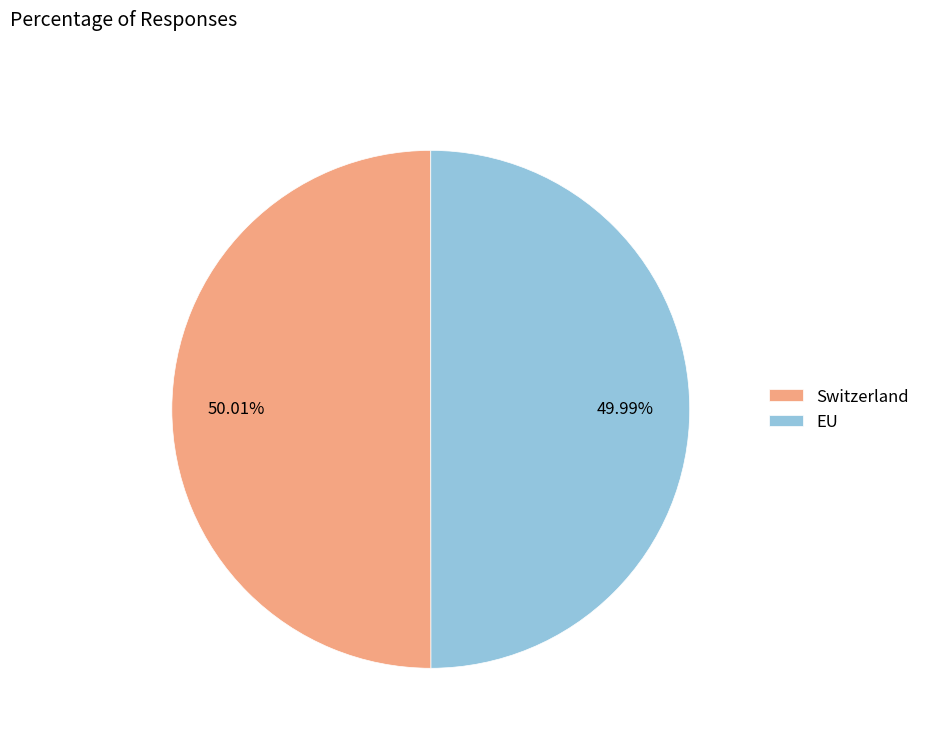

The EU slice represents 50% of the pie. True or false?

True